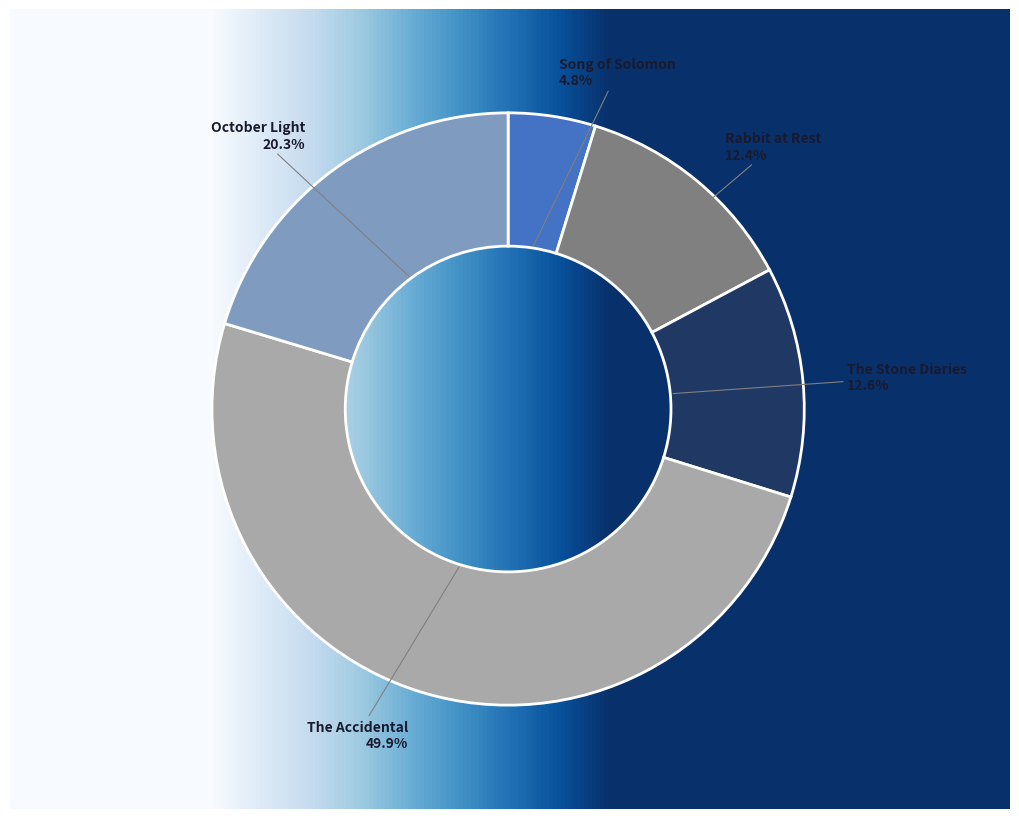

What percentage is NOT represented by Song of Solomon?

95.2%